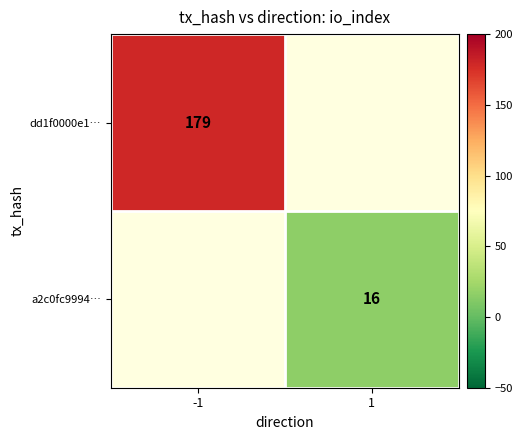

Is it true that dd1f0000e1… equals 270 at -1?

False